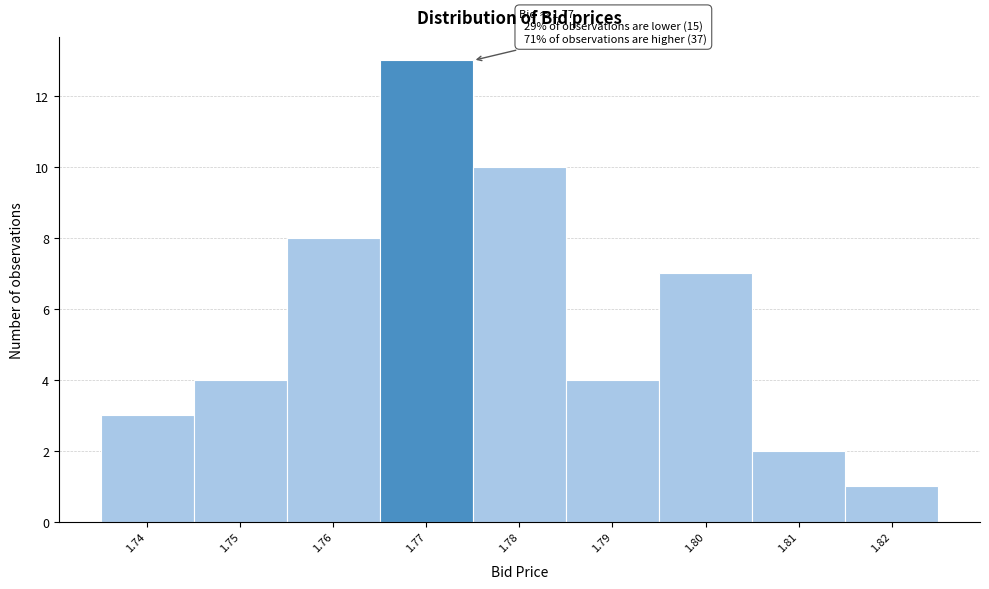

Over which range of the x-axis is the bar tallest?

1.765 to 1.775